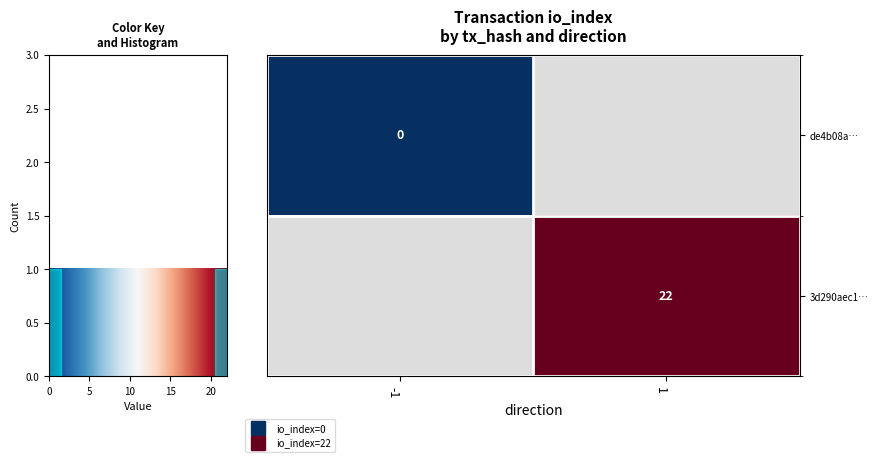

Is the value of de4b08a… at -1 greater than the value of 3d290aec1… at -1?

No